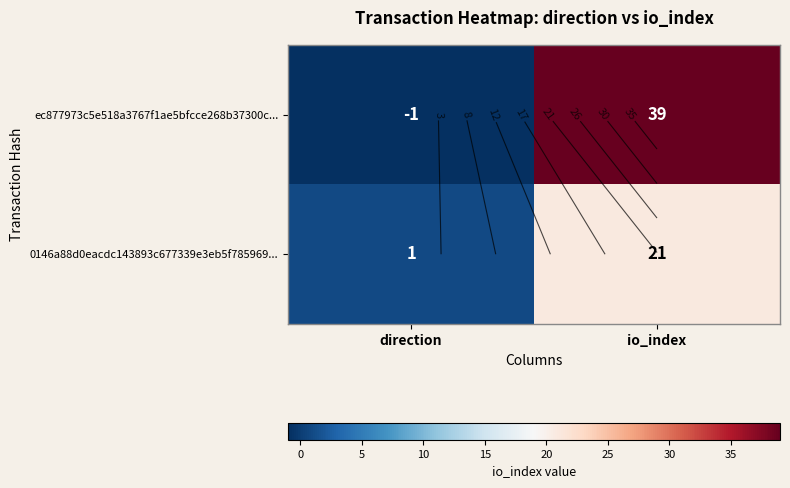

Is it true that ec877973c5e518a3767f1ae5bfcce268b37300c... equals 39 at io_index?

True